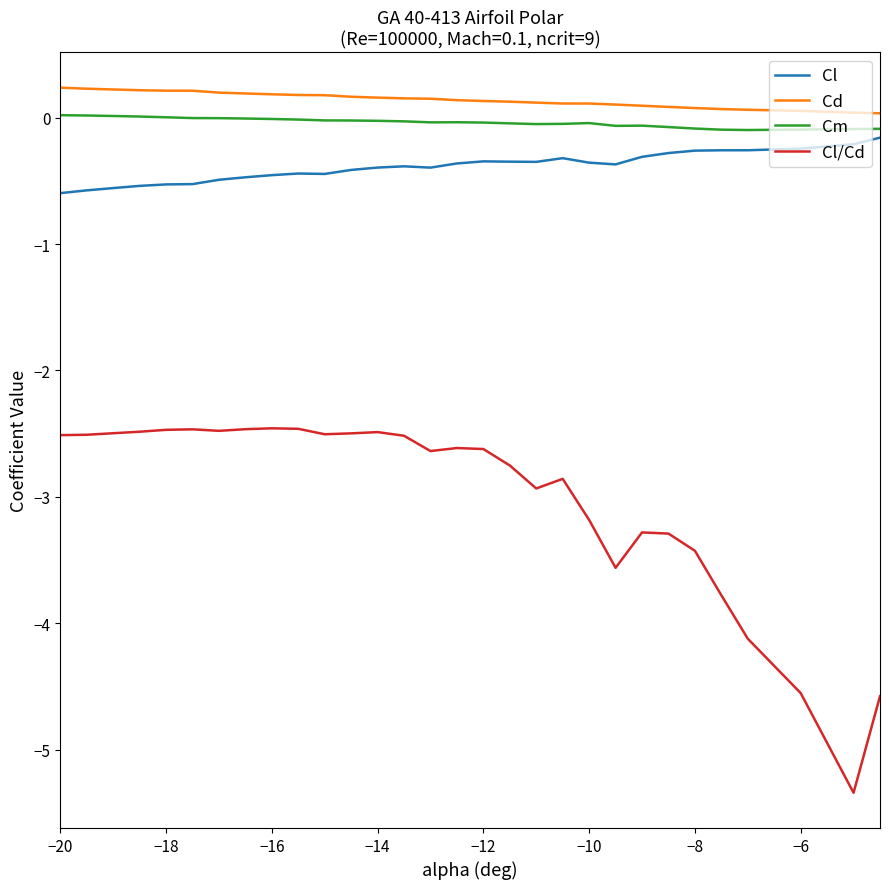

True or false: Cl and Cl/Cd intersect in this chart.

False